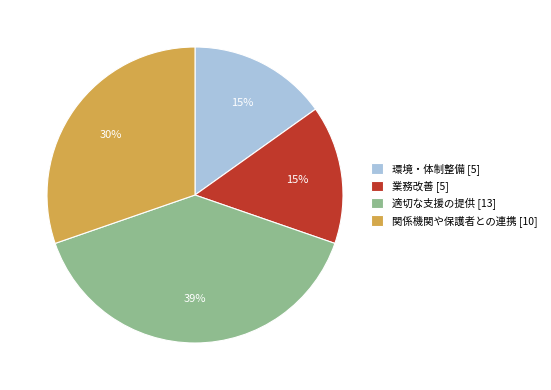

Does any single category account for the majority?

No